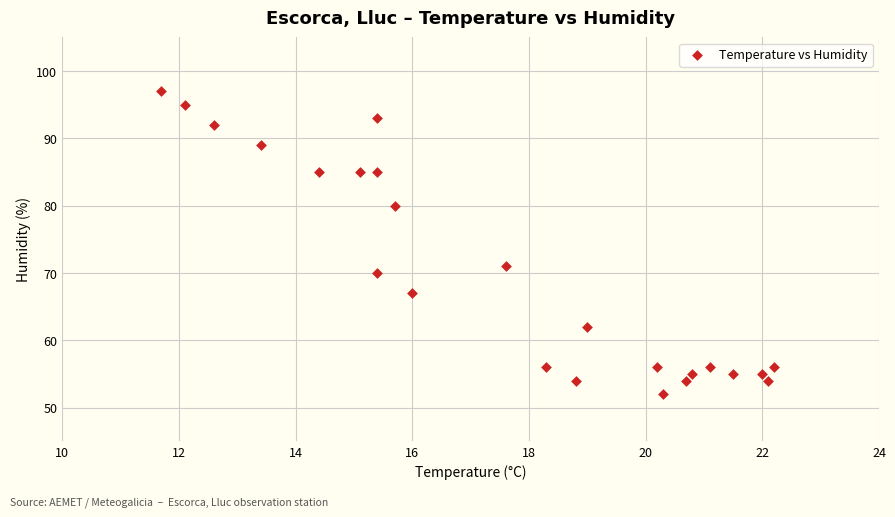

What Y value in the scatter plot is closest to 74?

71